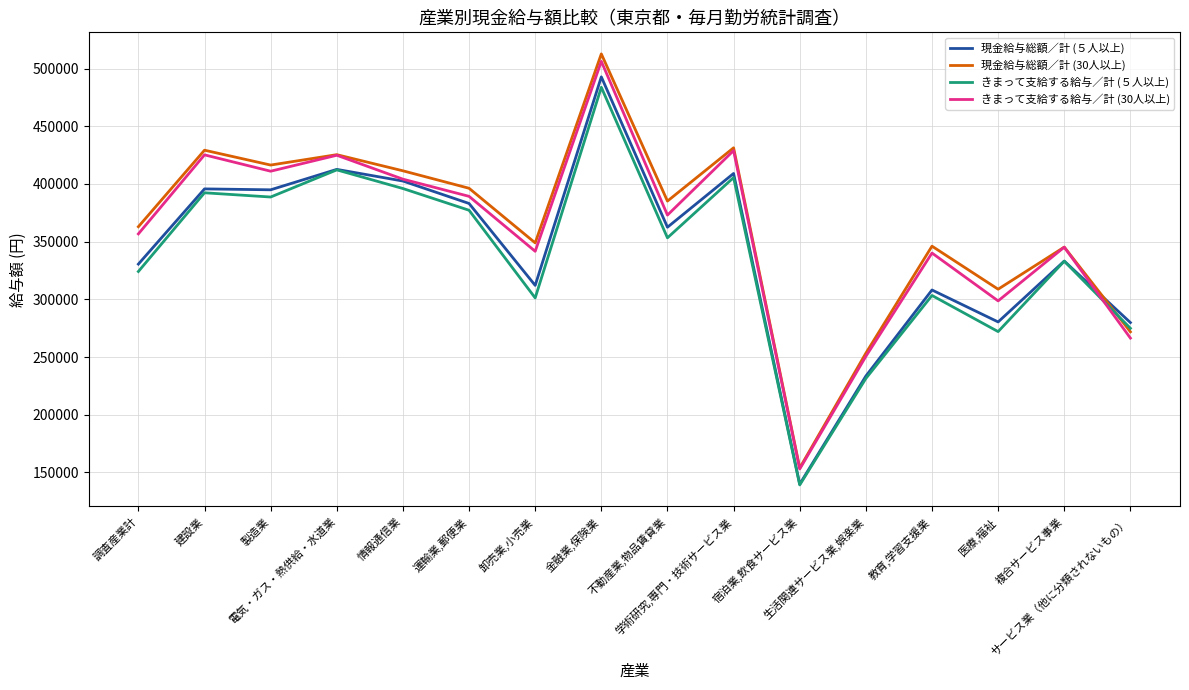

Where is the first local maximum for きまって支給する給与／計 (５人以上)?

建設業